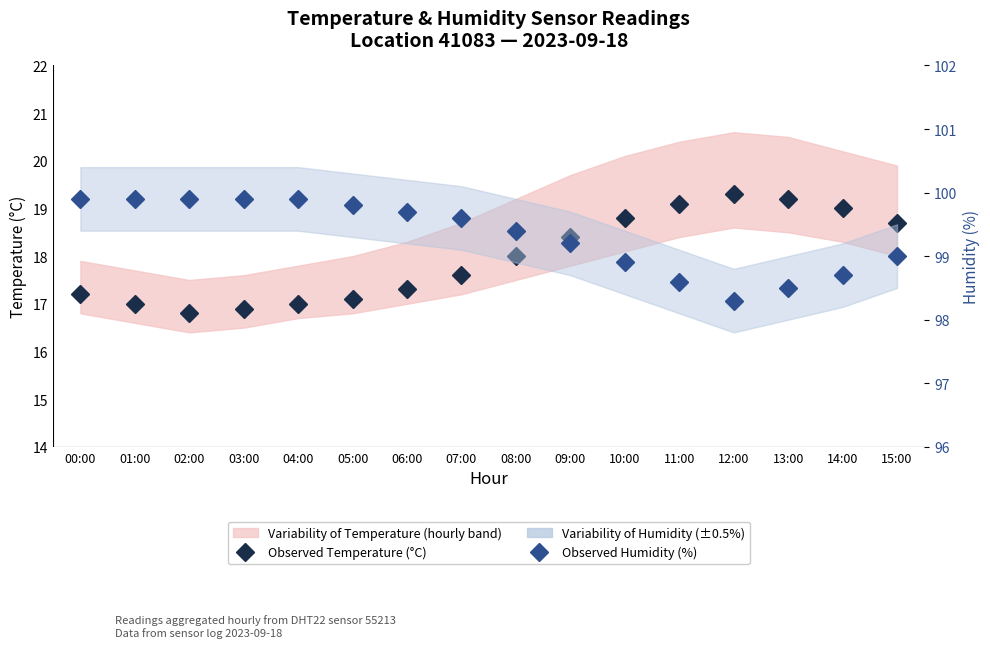

True or false: Observed Humidity (%) and Observed Temperature (°C) cross at least once.

False